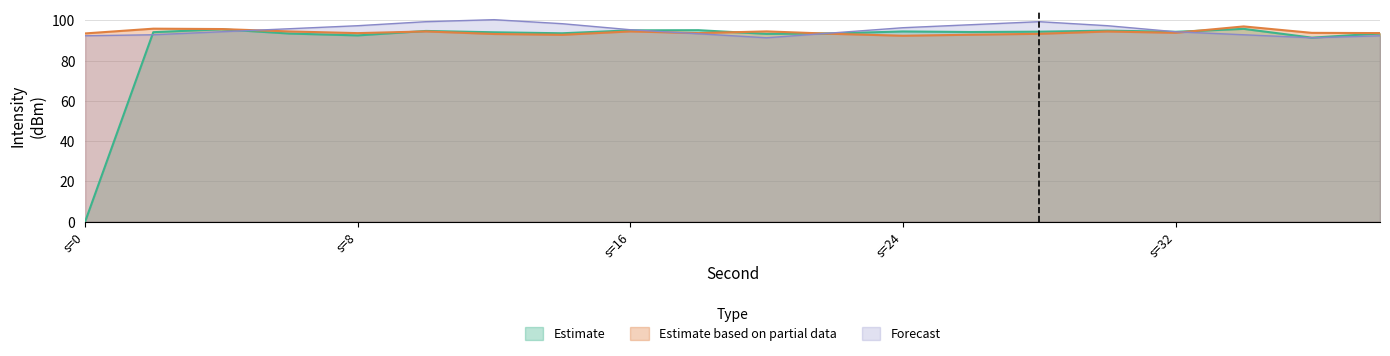

Is it true that Forecast equals 94.4 at s=32?

True